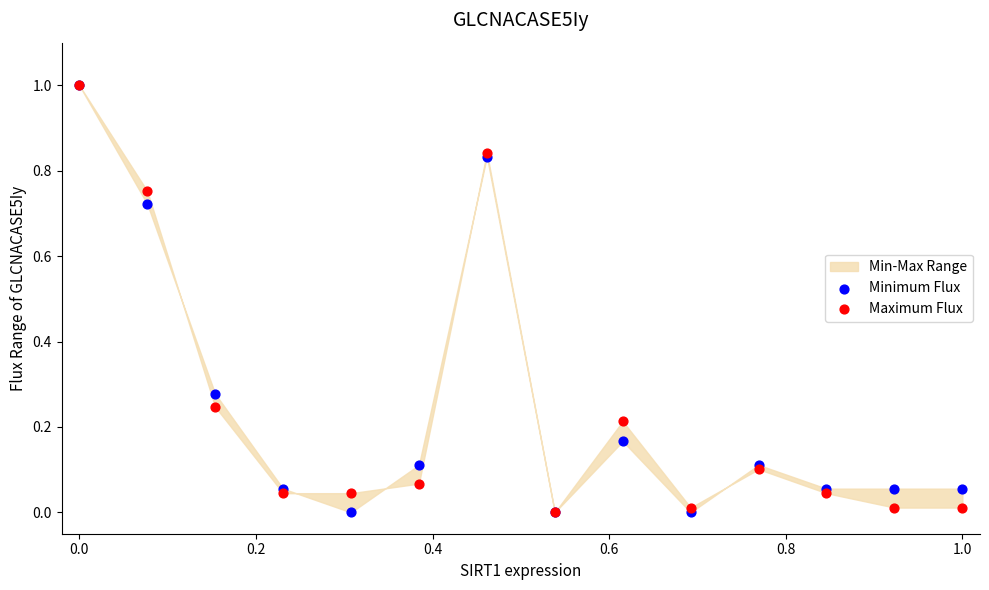

Which series has the largest Y range (max minus min)?

Minimum Flux